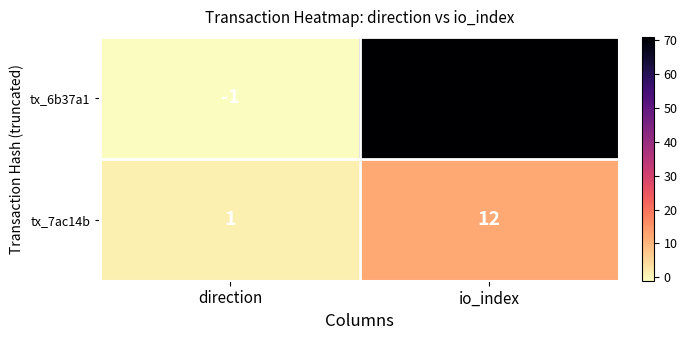

What is the sum of the tx_7ac14b values at direction and io_index?

13